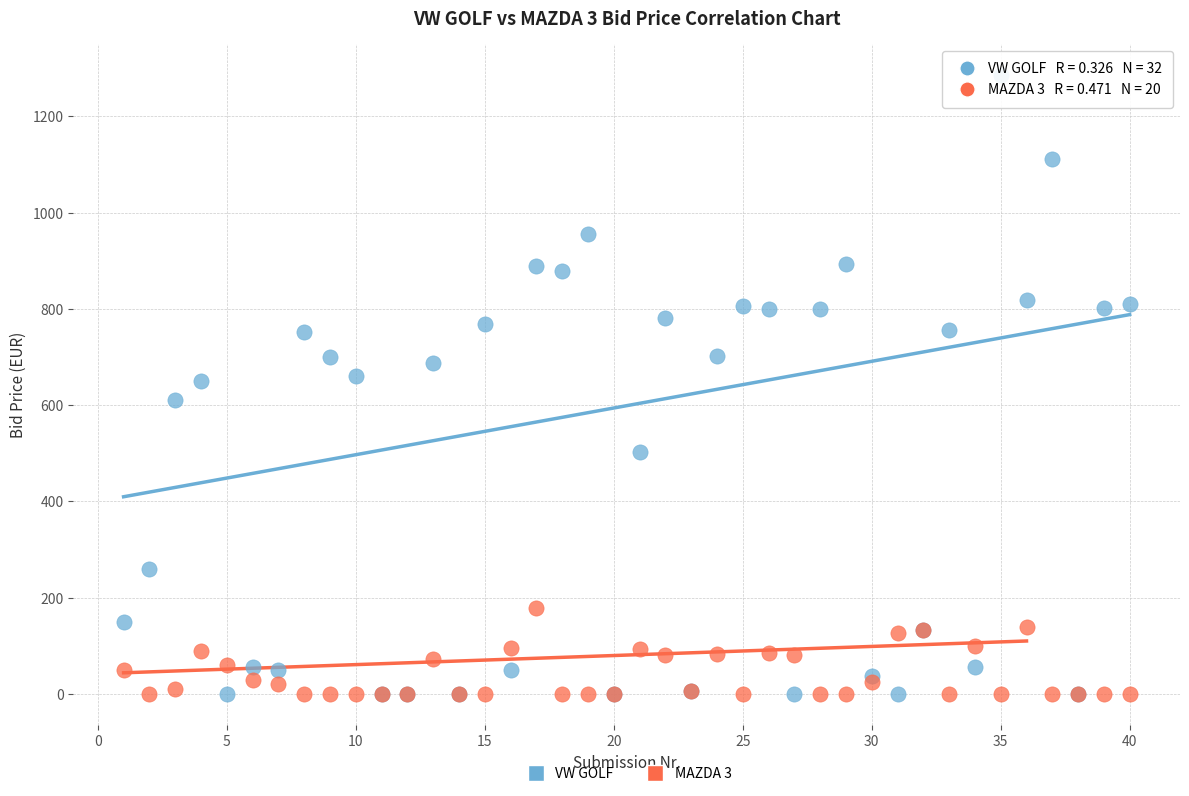

Which series reaches the maximum Y coordinate?

VW GOLF